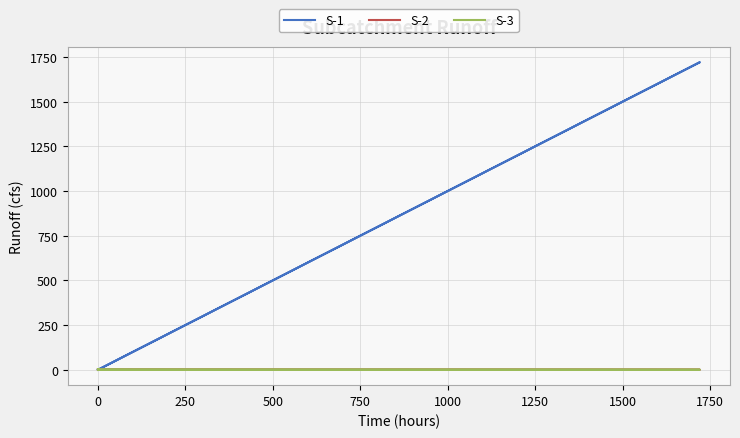

How many values in the S-2 series are below 1?

5